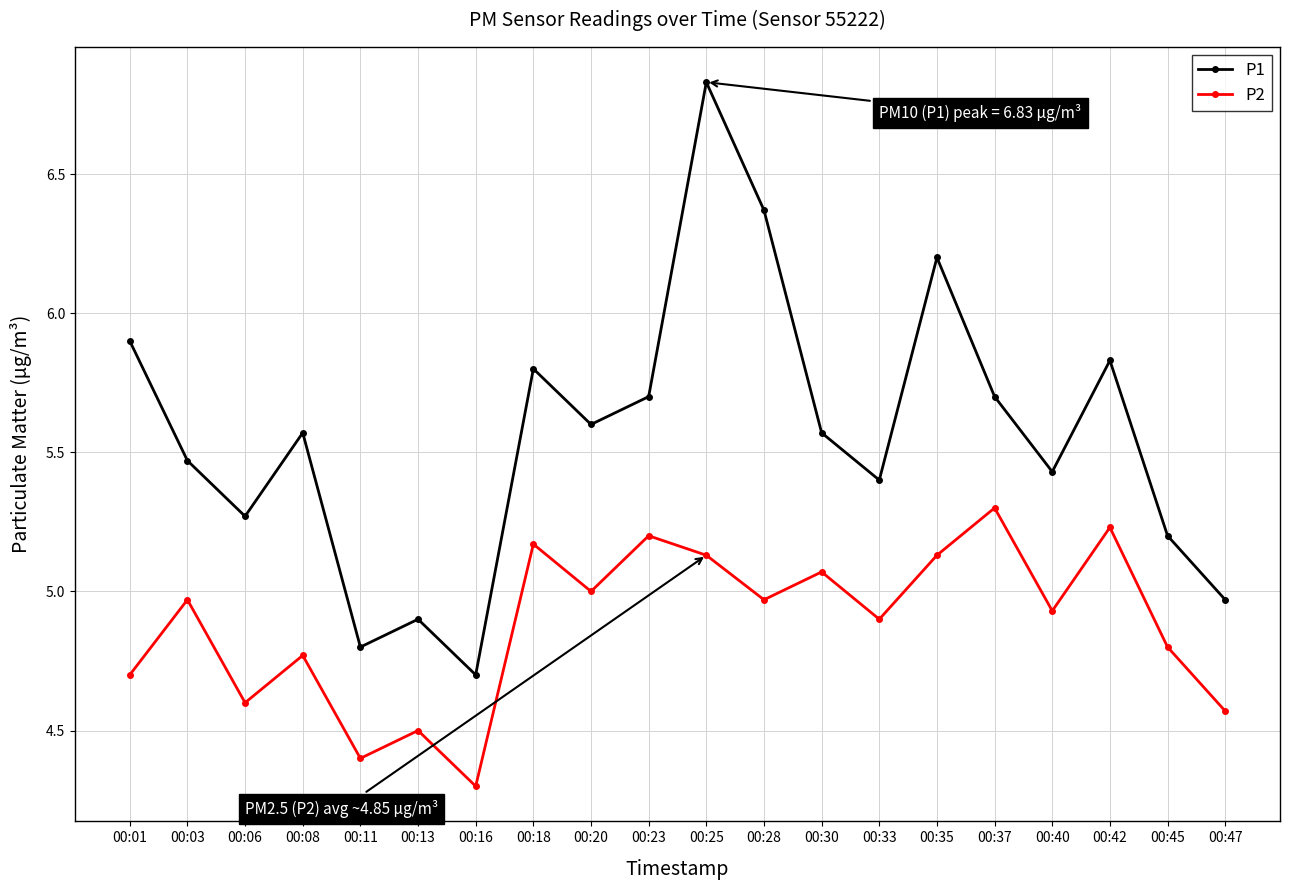

True or false: P2 has a value of 4.8 at 00:45.

True